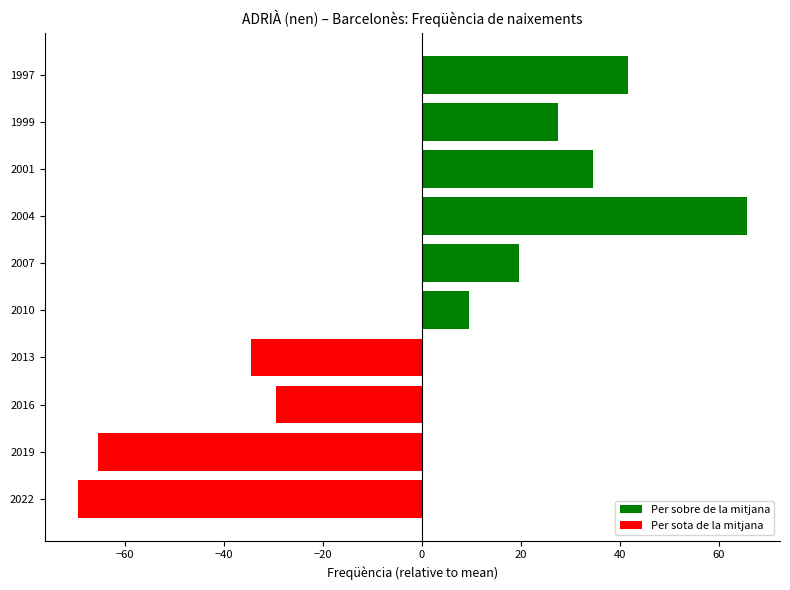

True or false: the data shows 41.6 at 1997.

True